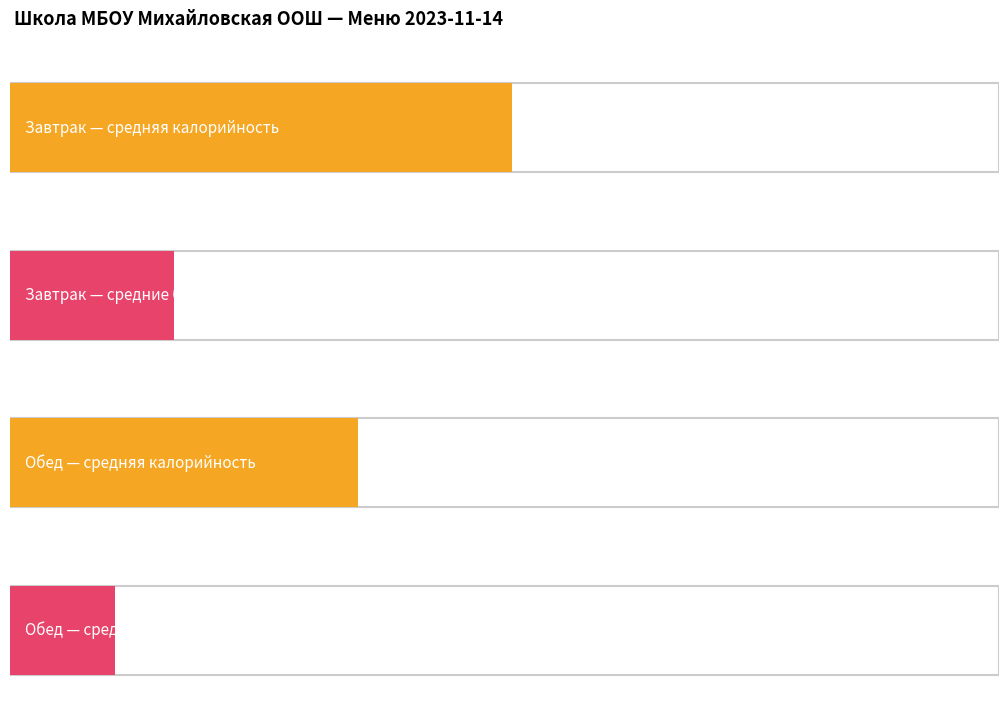

How many data points in Белки are less than 3?

4